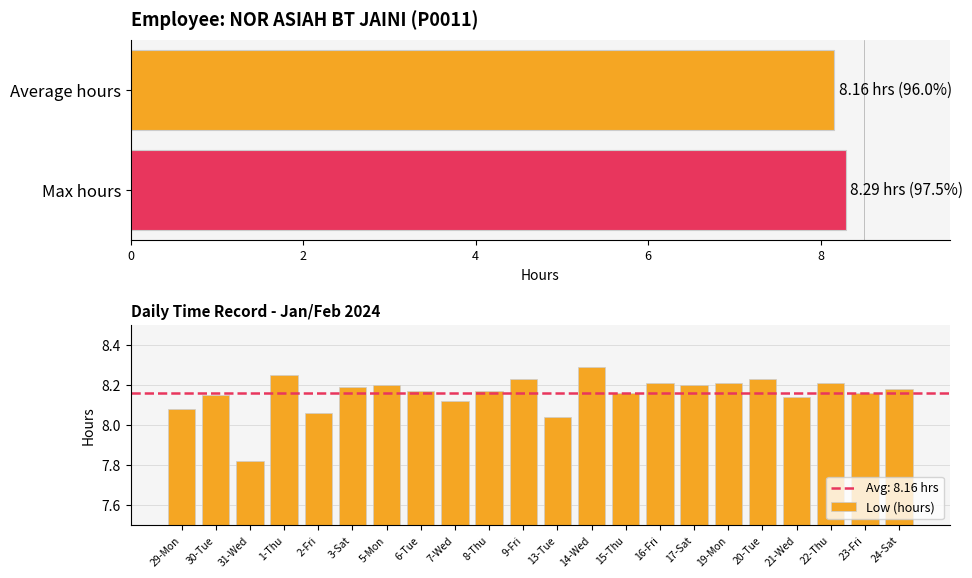

What is the maximum value shown in the chart?

8.3